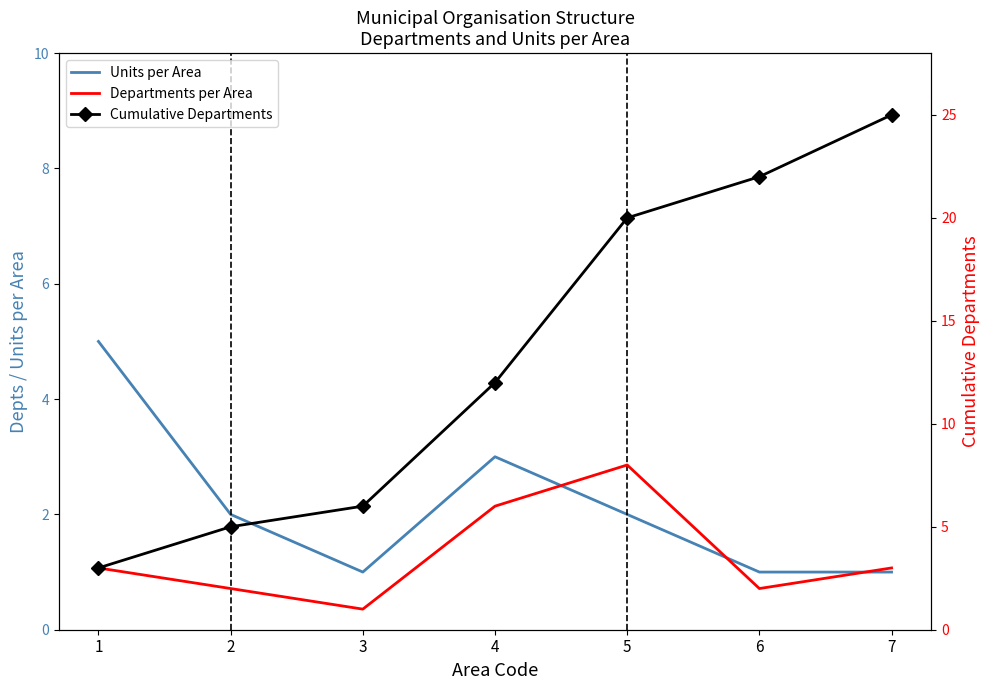

What is the sum of all Departments per Area values?

25